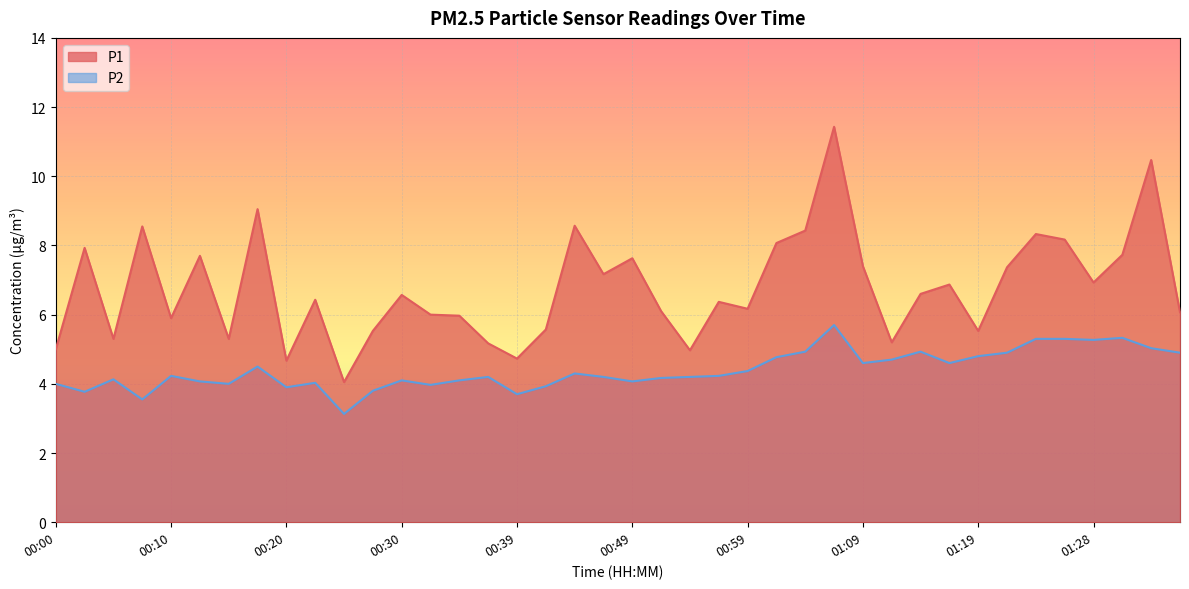

Is it true that P1 equals 7.9 at 00:02?

True